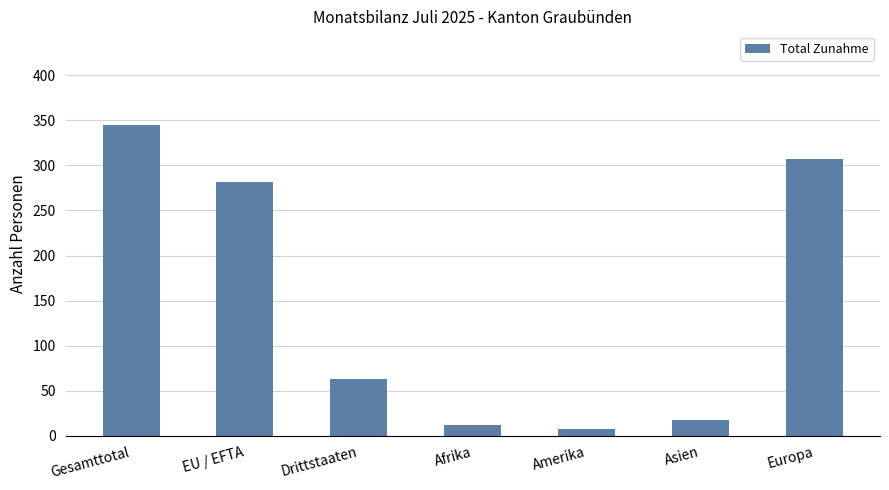

Which label corresponds to the smallest value in the chart?

Amerika